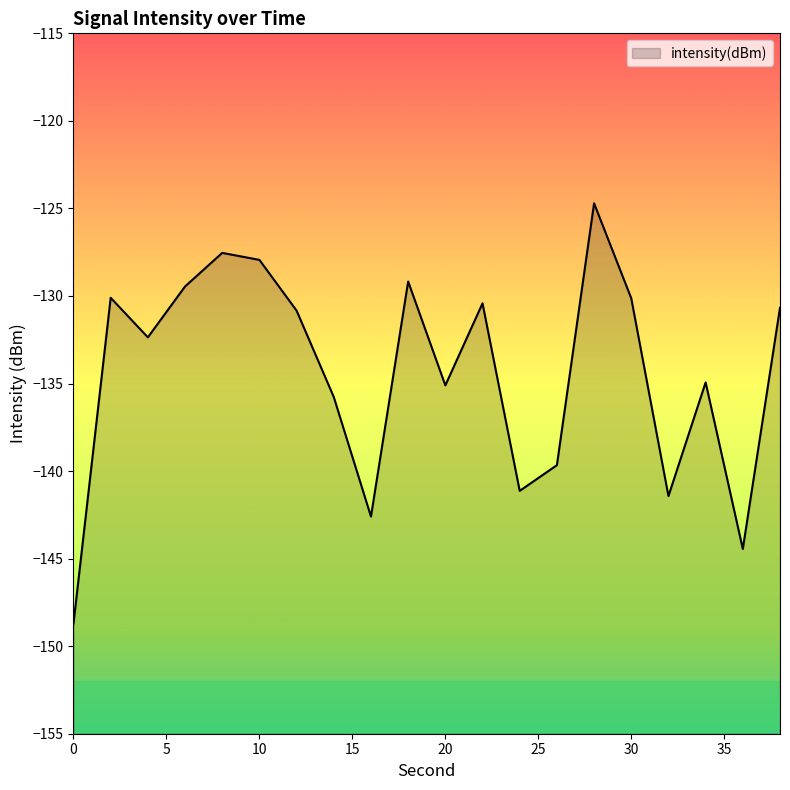

True or false: the data shows -182.4 at 38.

False